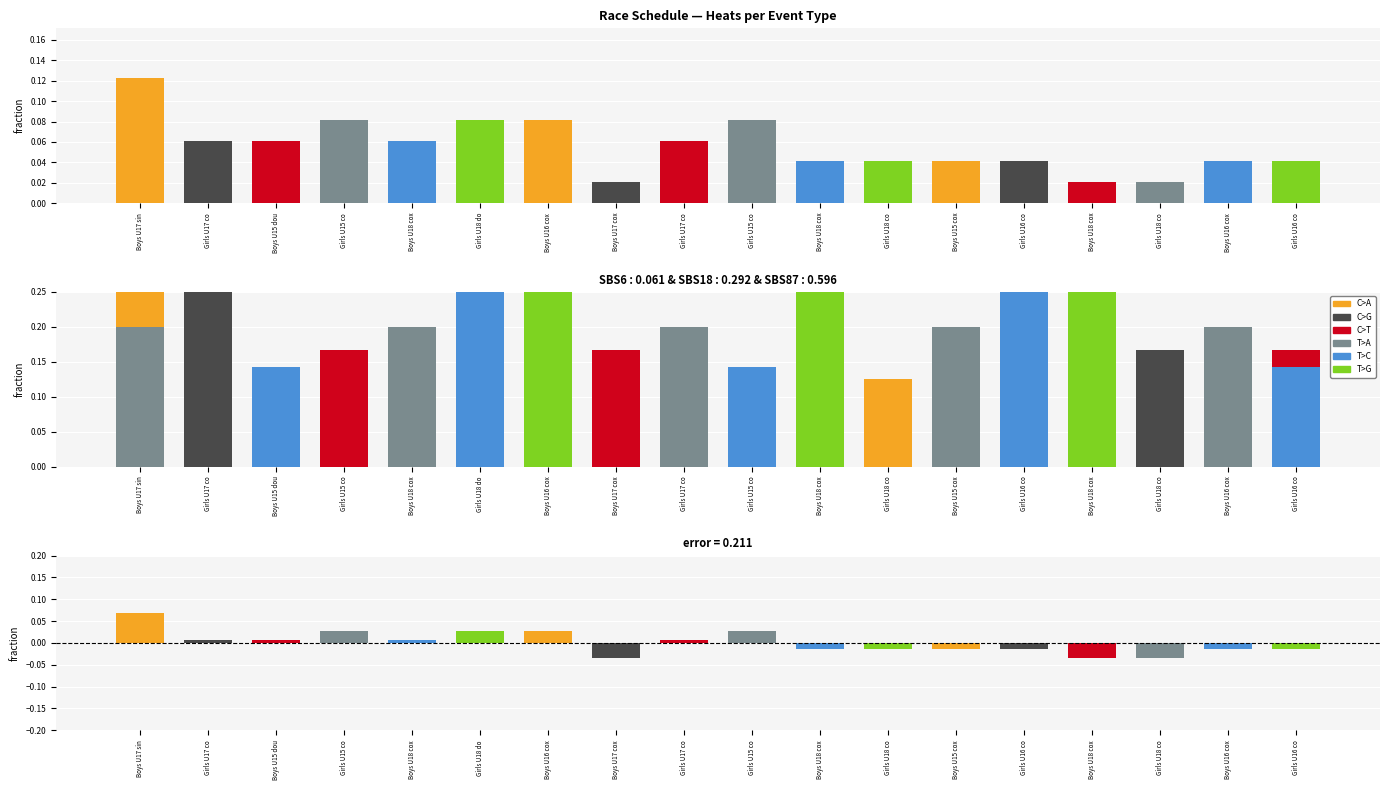

How many groups of bars are there?

18